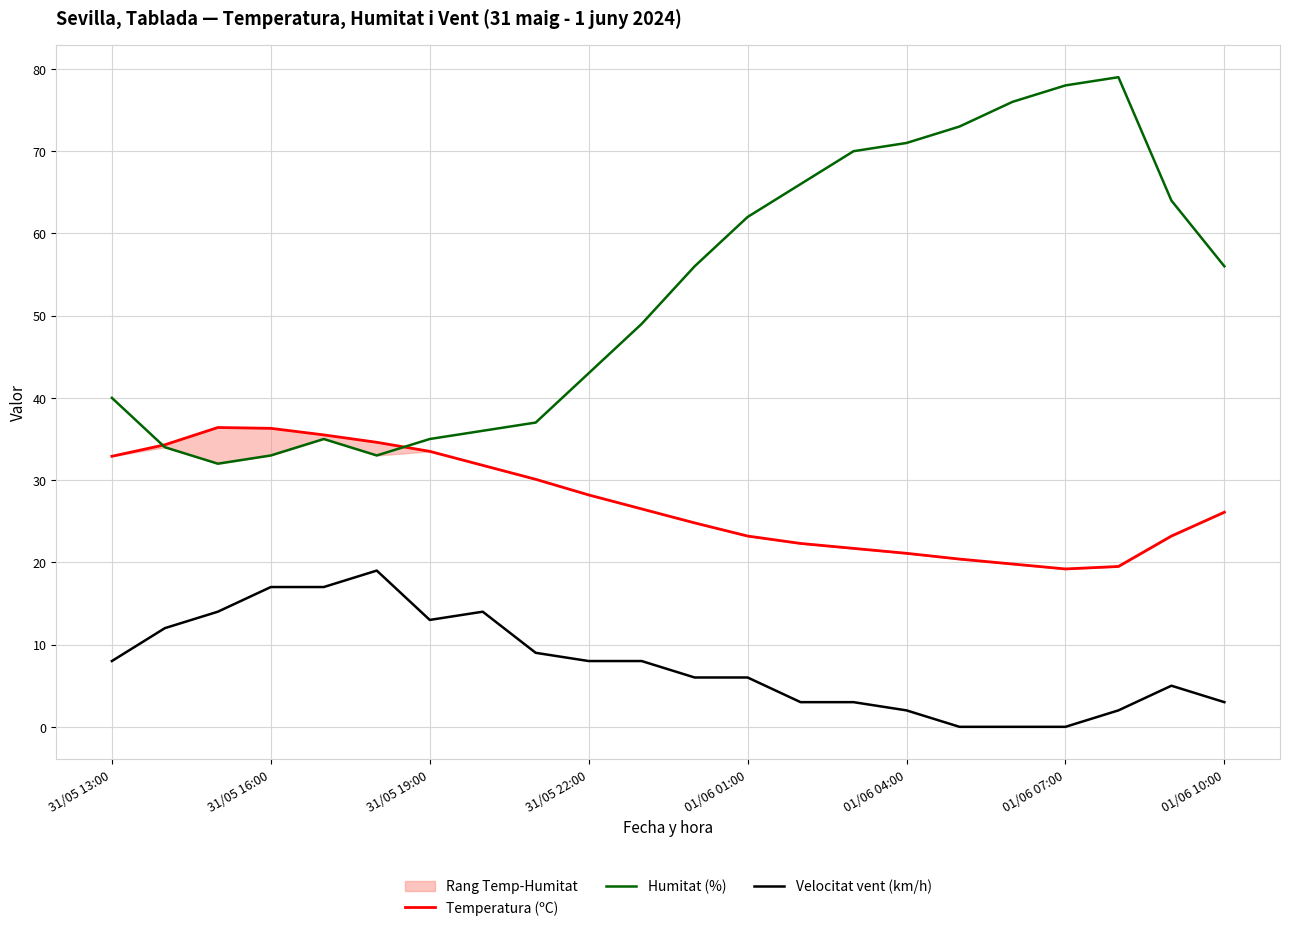

Rank the series by their maximum value, from lowest to highest.

Velocitat vent (km/h), Temperatura (ºC), Humitat (%)